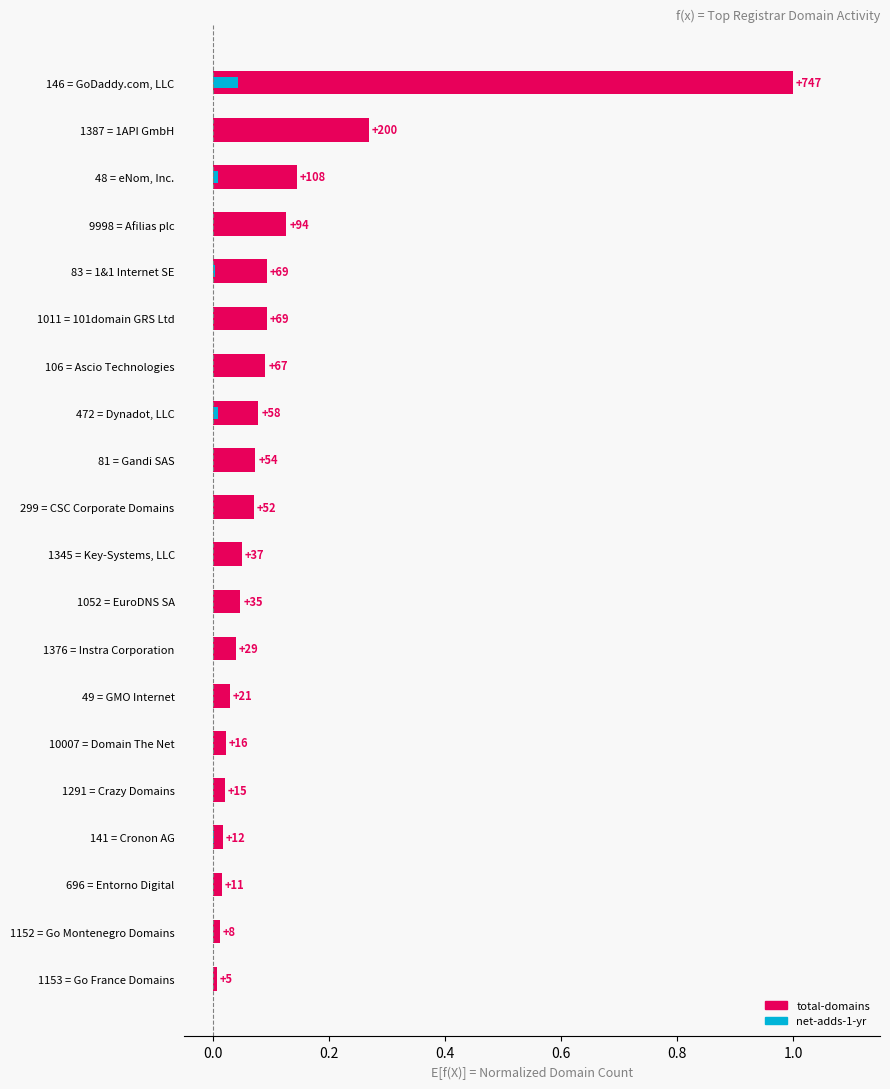

Rank the series at 146 = GoDaddy.com, LLC from lowest to highest value.

net-adds-1-yr, total-domains